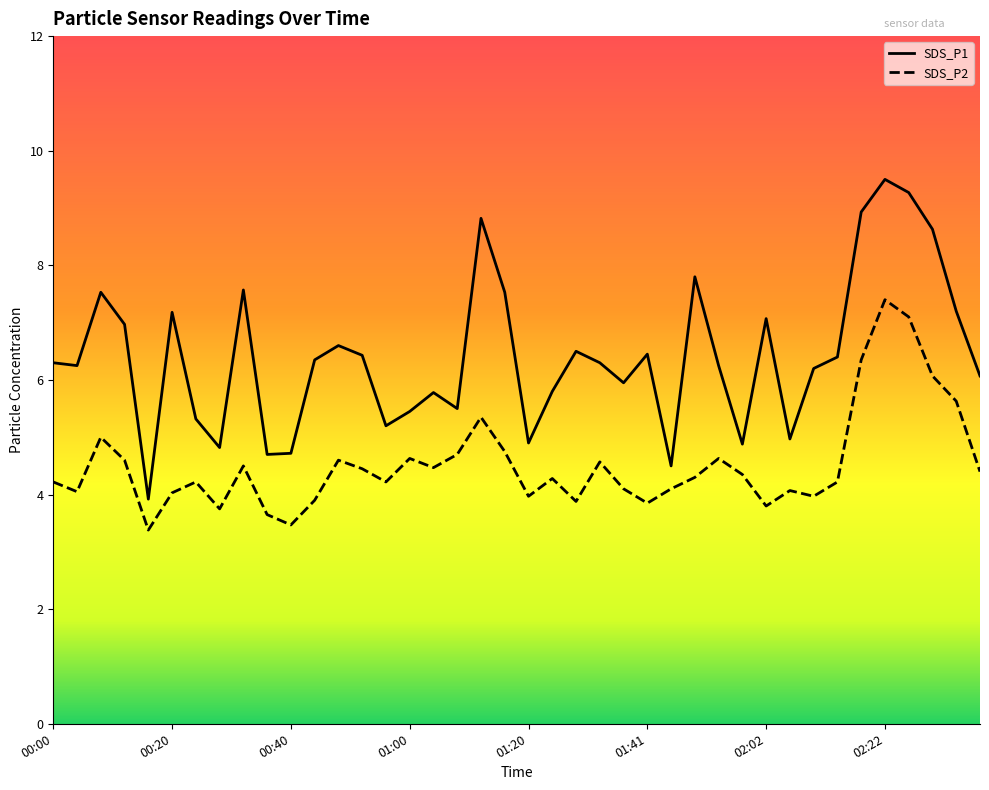

List the series in order of their peak value, lowest first.

SDS_P2, SDS_P1